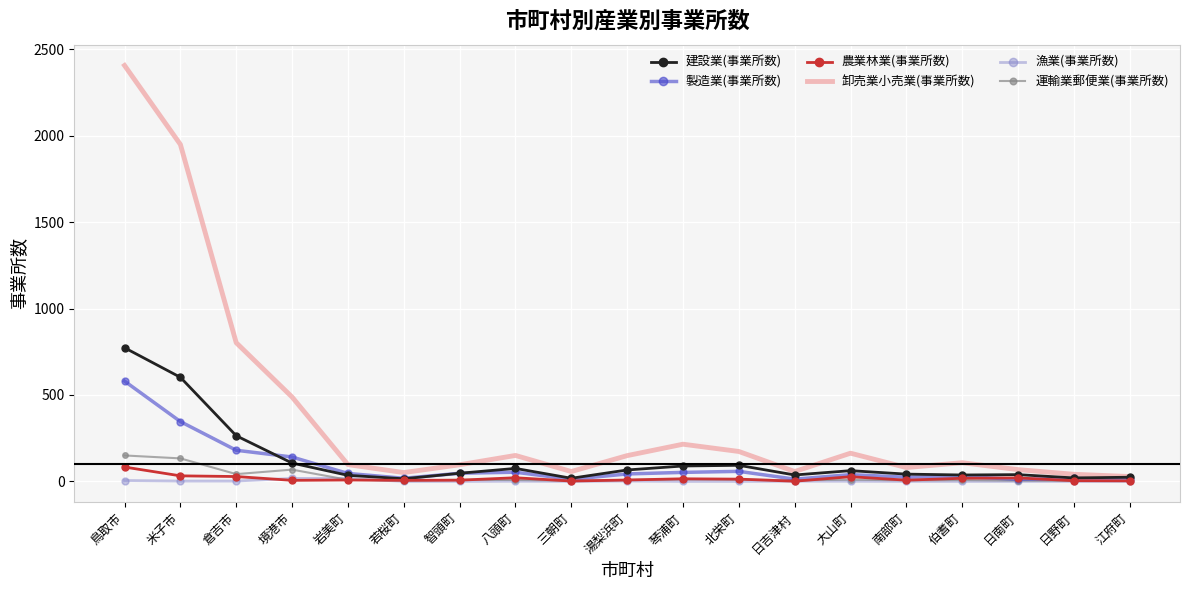

What is the difference between the 卸売業小売業(事業所数) values at 南部町 and 八頭町?

70